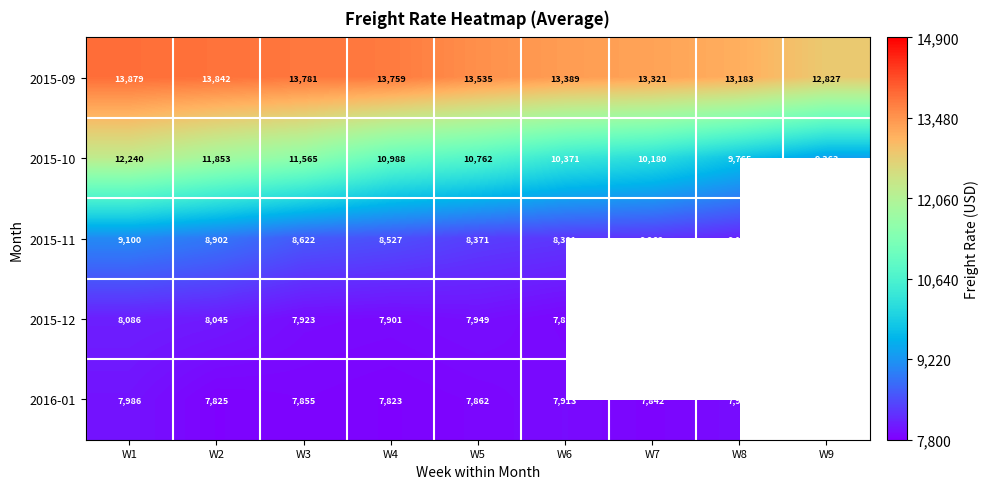

What value does the 2015-09 series have at W3, to the nearest 10?

13780